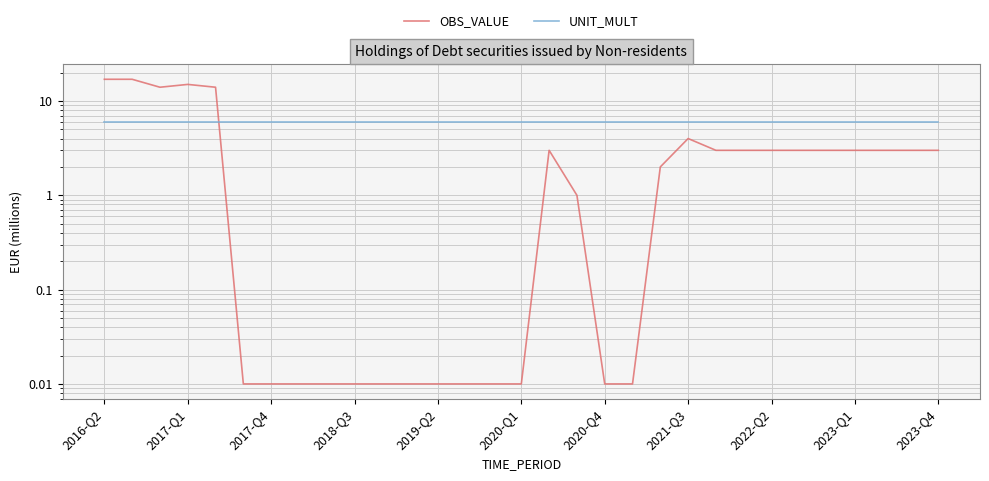

What is the average value of the UNIT_MULT series?

6.0